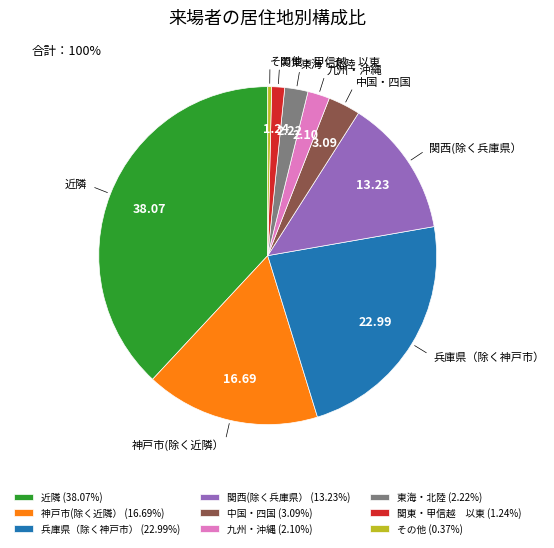

Is 九州・沖縄 the majority of the pie?

No